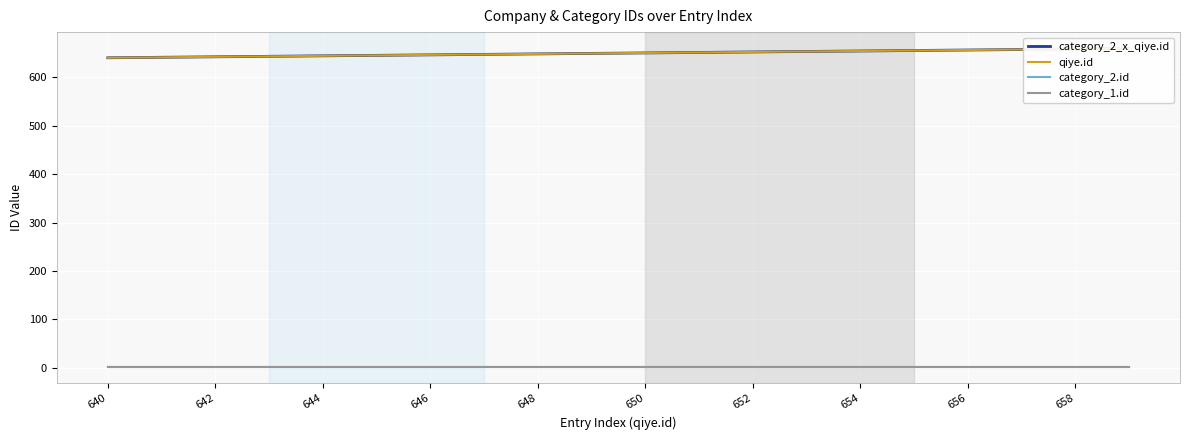

How many values in the qiye.id series exceed 650?

9